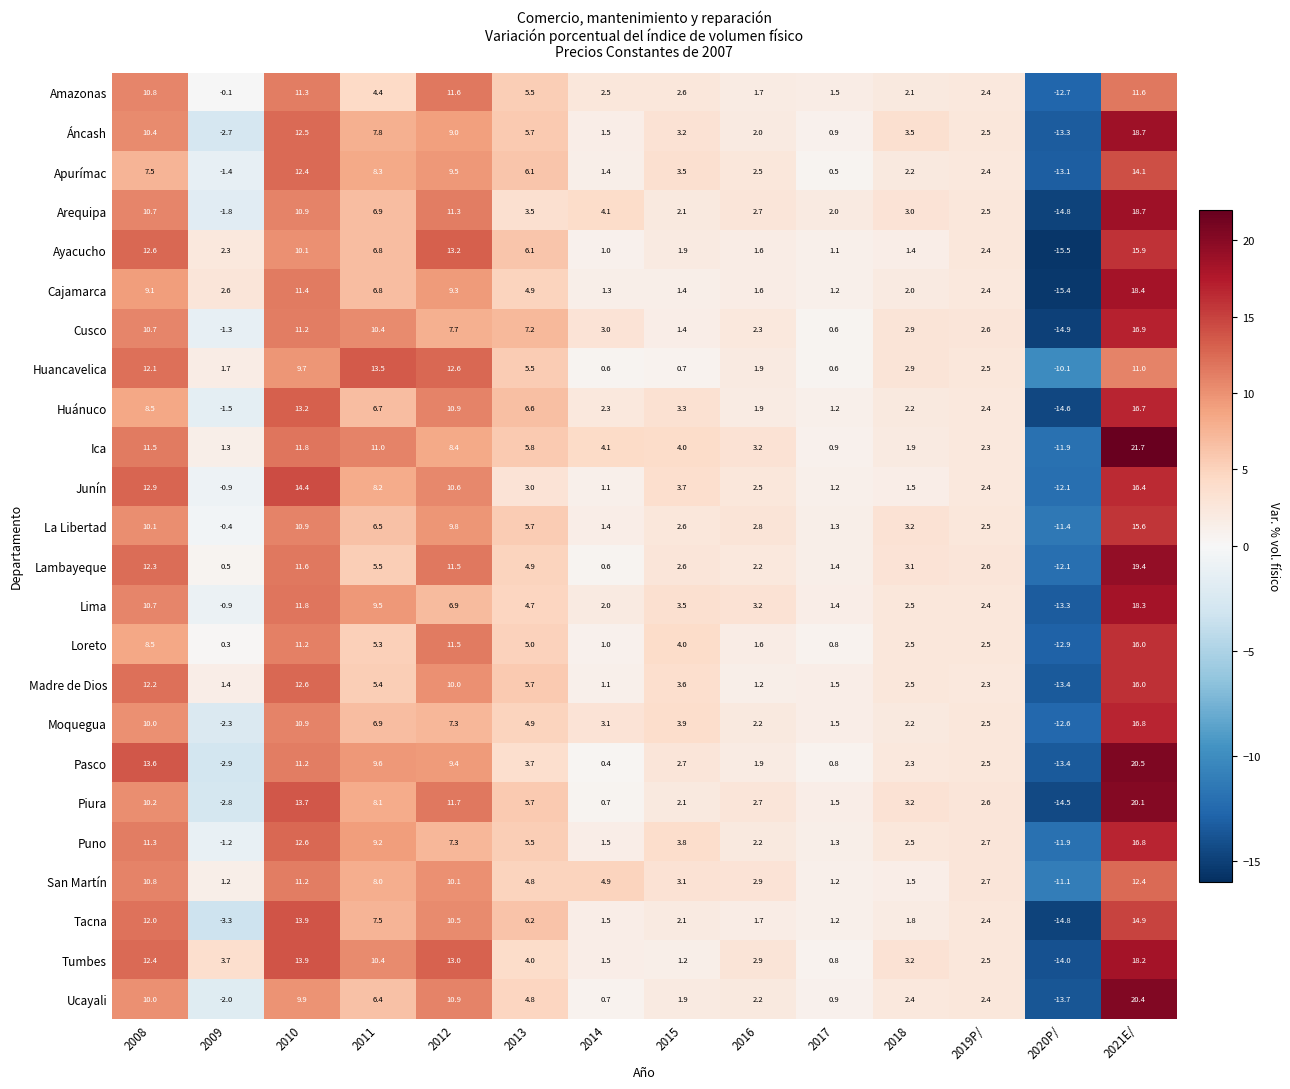

What is the sum of all Huánuco values?

59.8